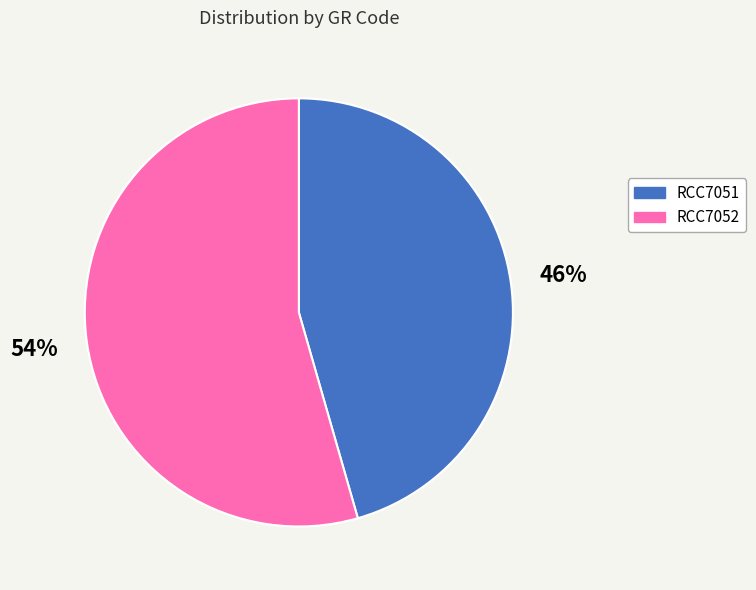

Is the sum of RCC7051 and RCC7052 greater than half?

Yes